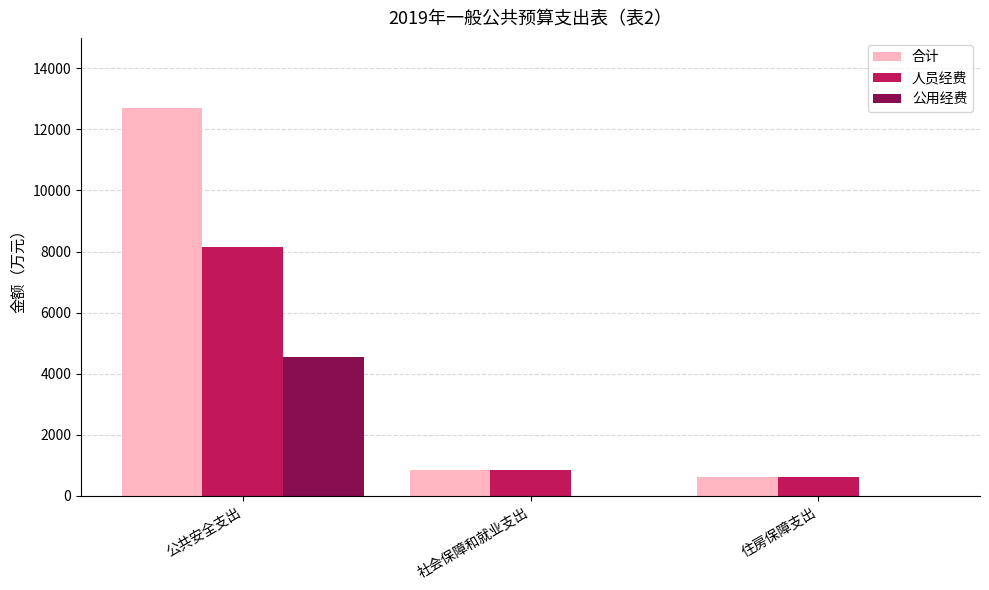

Which series changed the most between 公共安全支出 and 社会保障和就业支出?

合计